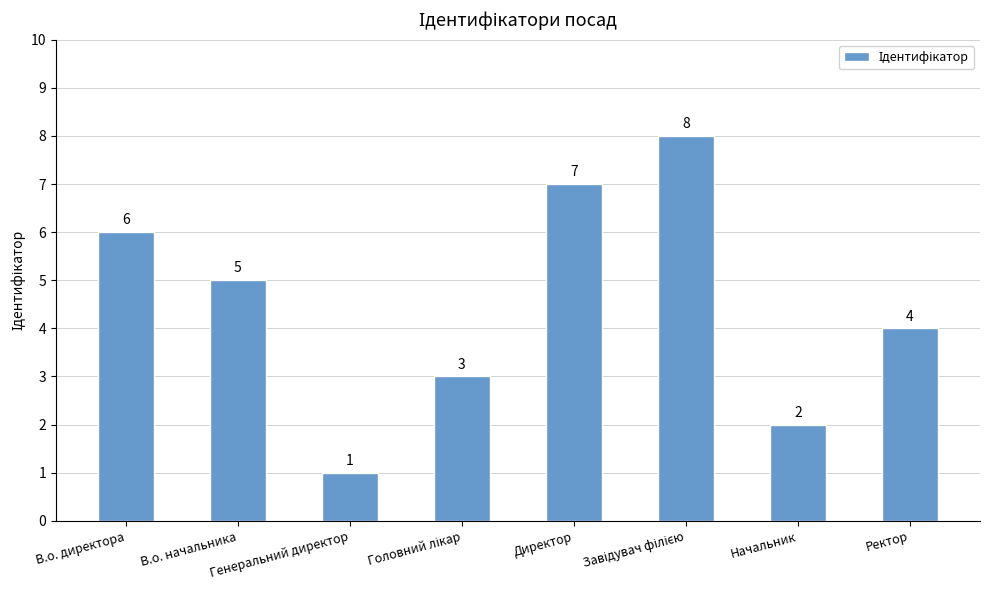

Is it true that the value at Генеральний директор is 2?

False